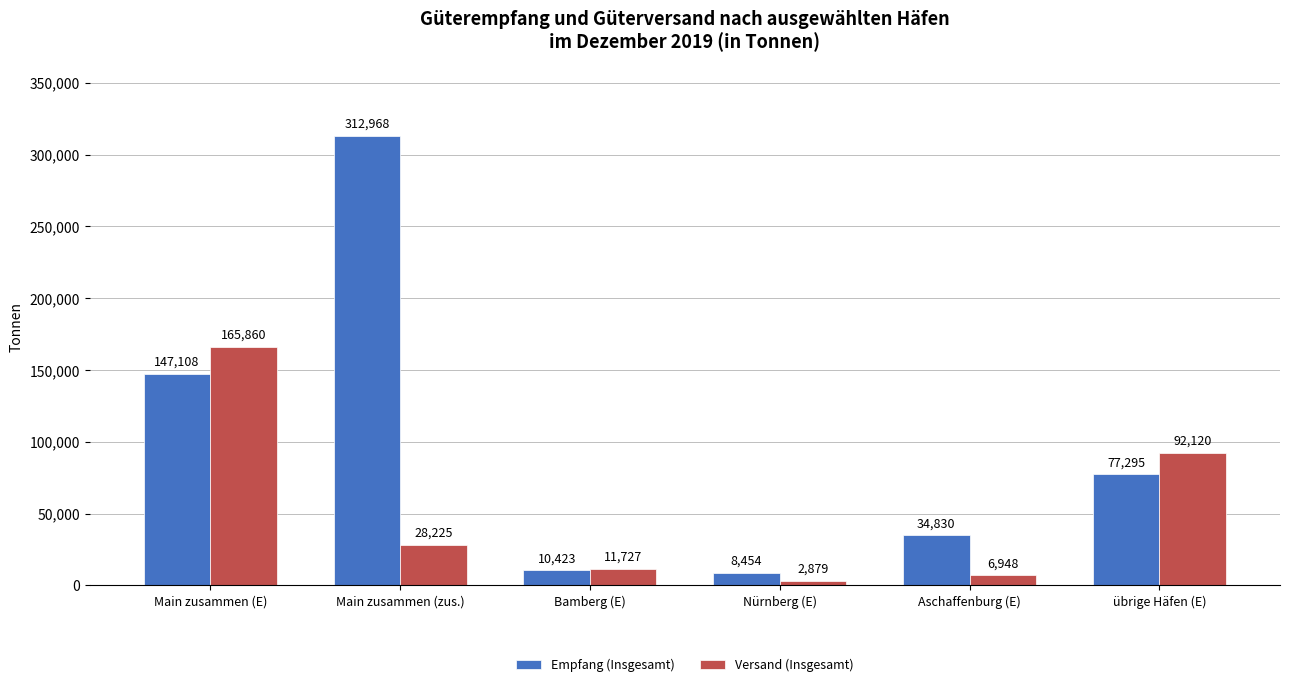

Reading left to right, list all the values displayed in this chart.

Empfang (Insgesamt): Main zusammen (E)=147108	Main zusammen (zus.)=312968	Bamberg (E)=10423	Nürnberg (E)=8454	Aschaffenburg (E)=34830	übrige Häfen (E)=77295
Versand (Insgesamt): Main zusammen (E)=165860	Main zusammen (zus.)=28225	Bamberg (E)=11727	Nürnberg (E)=2879	Aschaffenburg (E)=6948	übrige Häfen (E)=92120